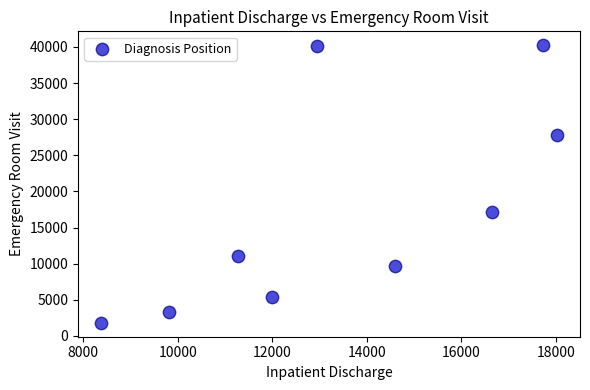

What Y value in the scatter plot is closest to 21025?

17114